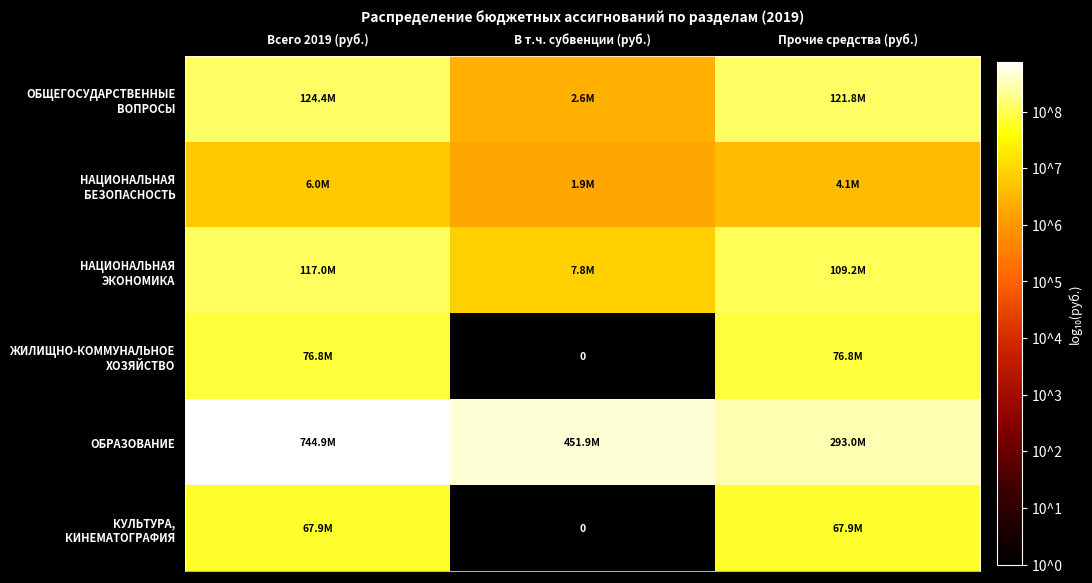

Where does the ОБЩЕГОСУДАРСТВЕННЫЕ ВОПРОСЫ series first go above 8?

Всего 2019 (руб.)